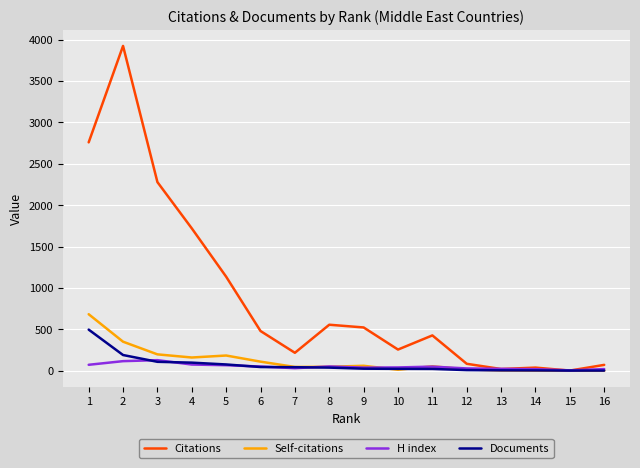

Which series has the largest total across all categories?

Citations